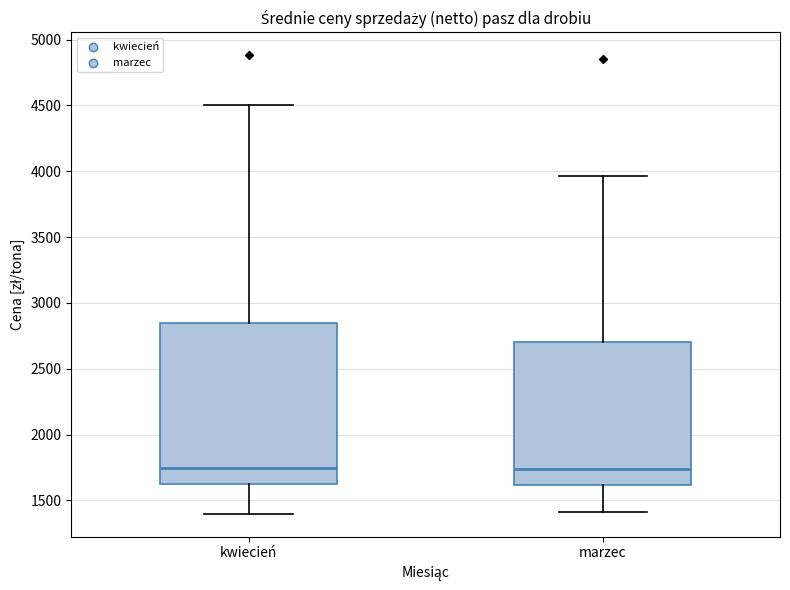

Which box is the tallest, from its lower edge to its upper edge?

kwiecień